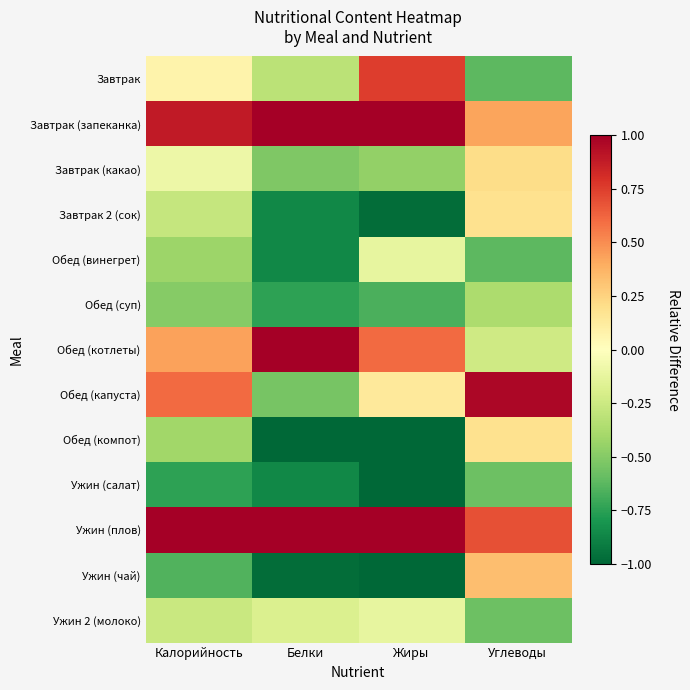

Which series has the largest range (max minus min)?

Завтрак (запеканка)